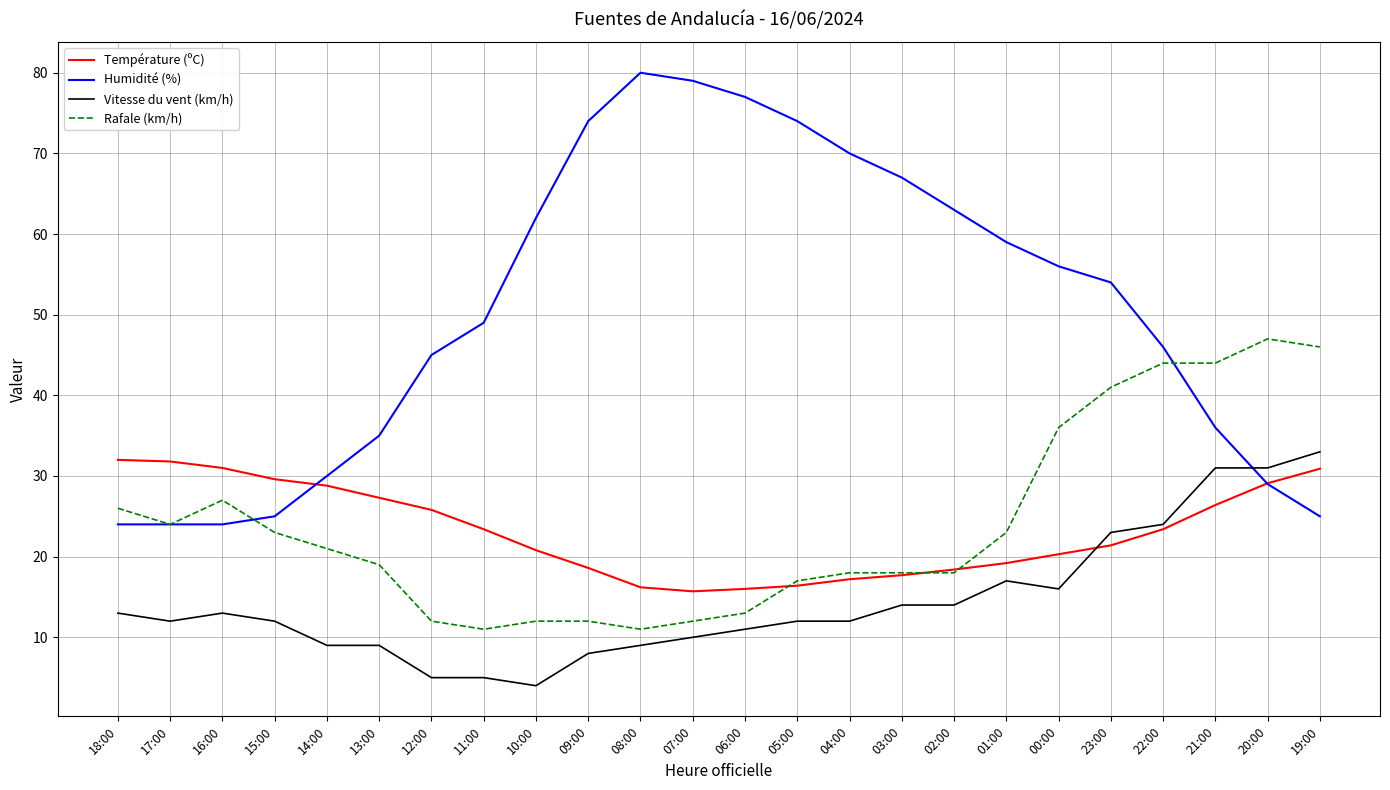

Which series changed the most between 10:00 and 20:00?

Rafale (km/h)